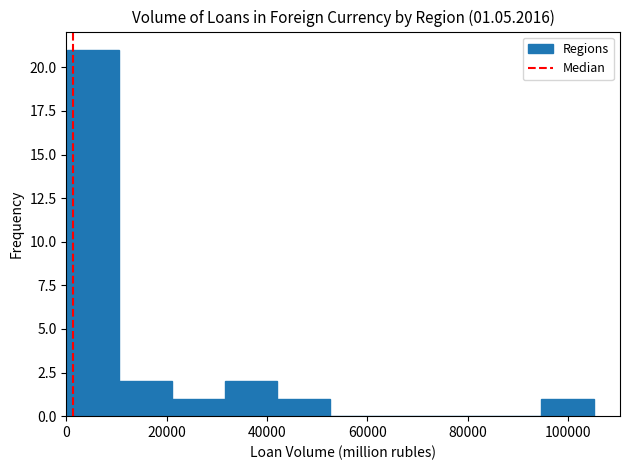

Over which range of the x-axis is the bar tallest?

0 to 10000